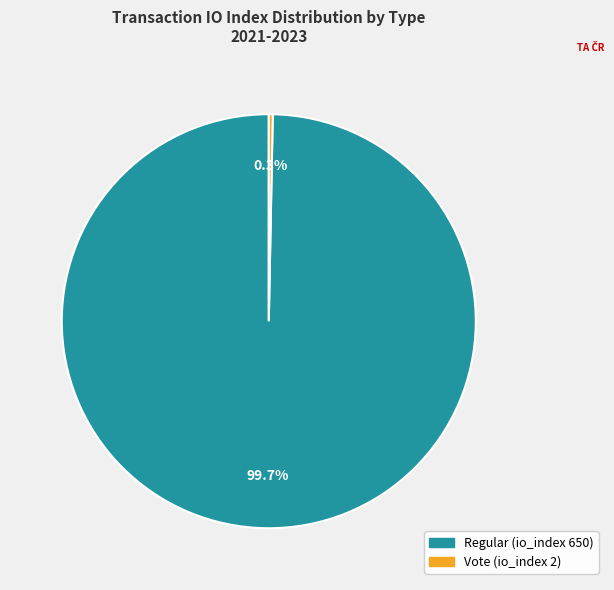

Approximately how many times larger is the value at Regular (io_index 650) compared to Vote (io_index 2)?

325.0